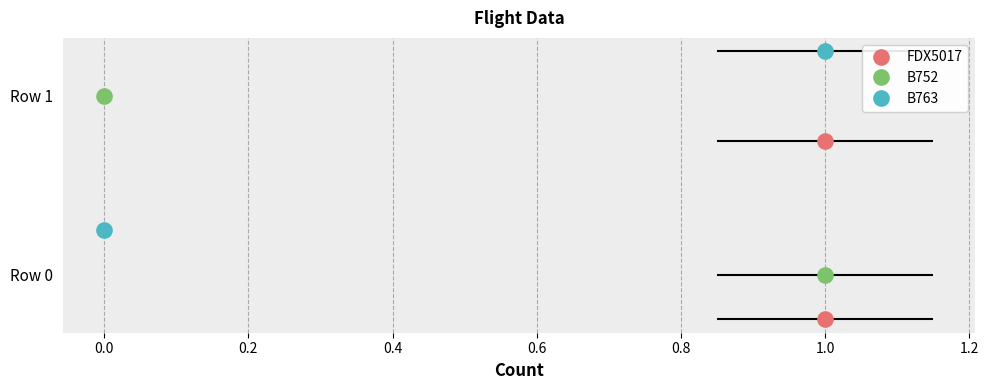

Which has a higher value, Row 0 or Row 1?

Row 0